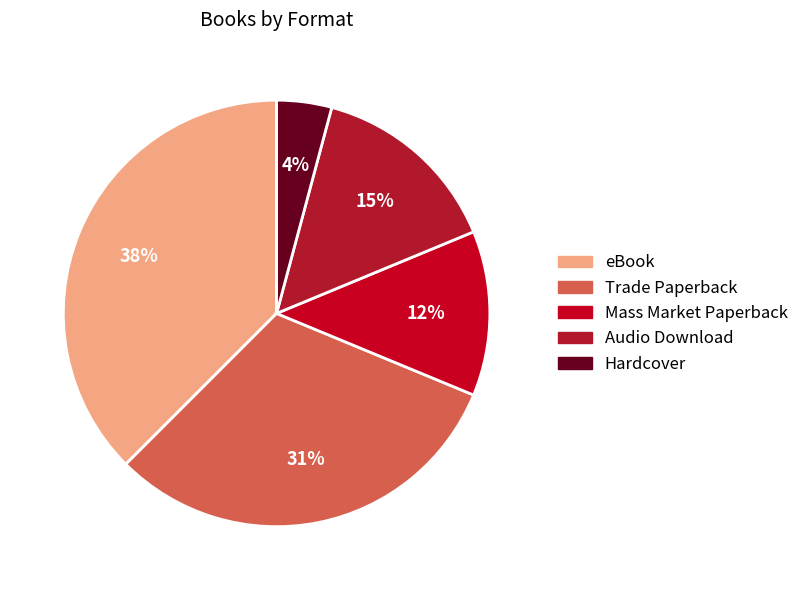

How many segments does this pie chart have?

5